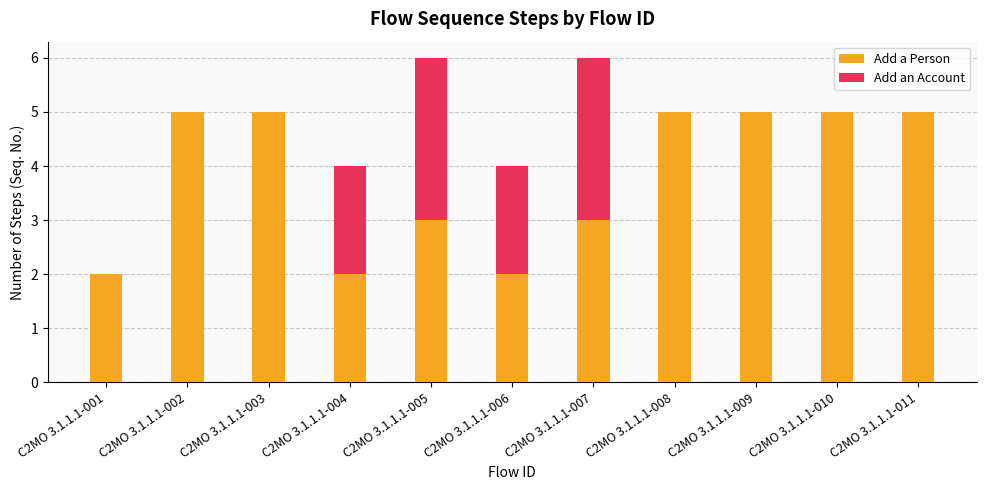

Are the bars horizontal?

No